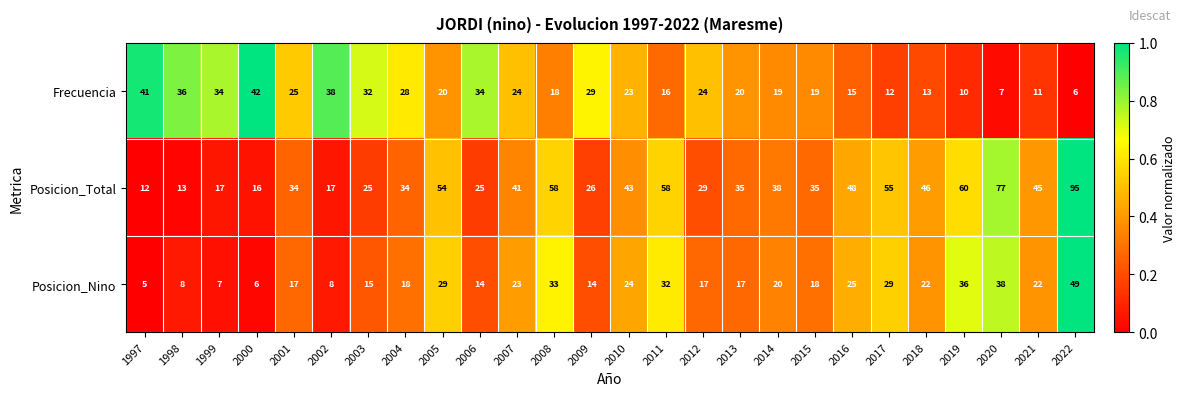

At which label does Frecuencia reach its minimum?

2022